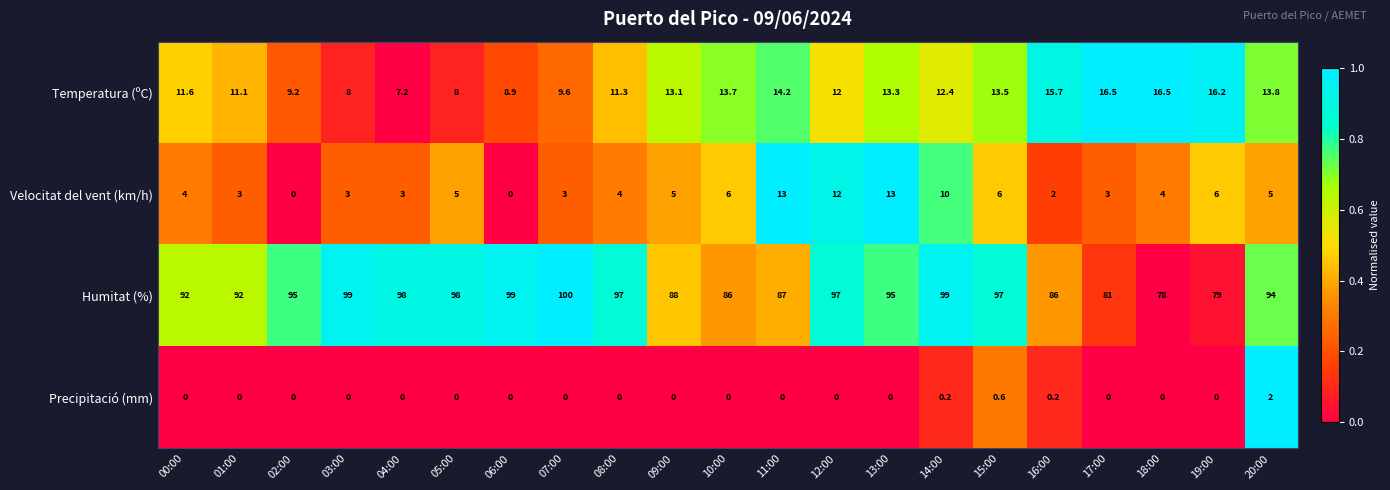

Which series has the widest spread of values?

Humitat (%)